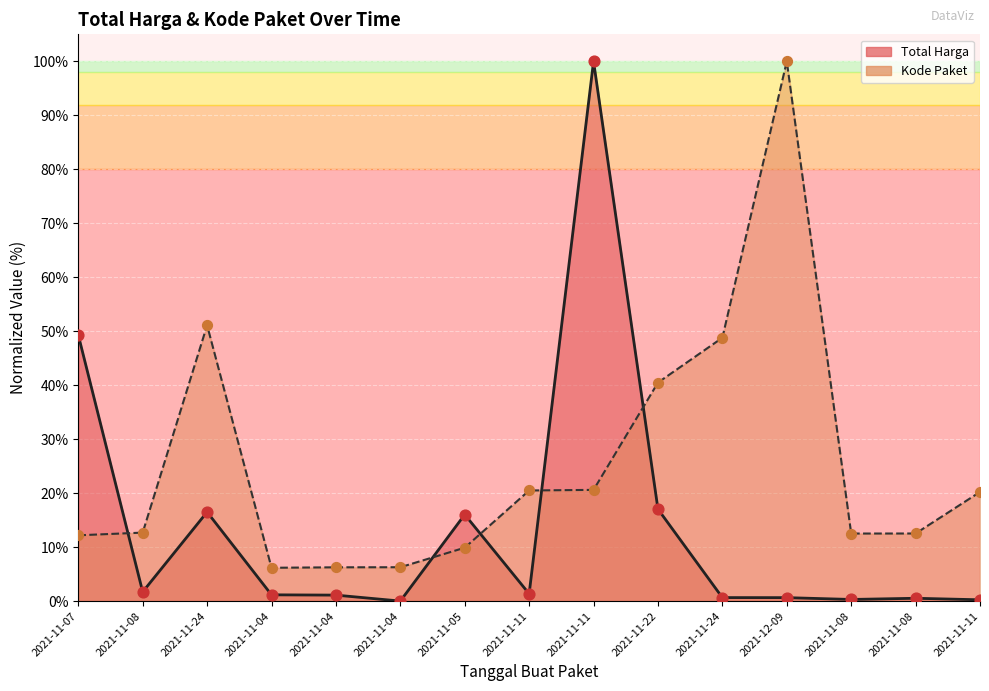

What is the total value across all series at 2021-11-08?

14.4